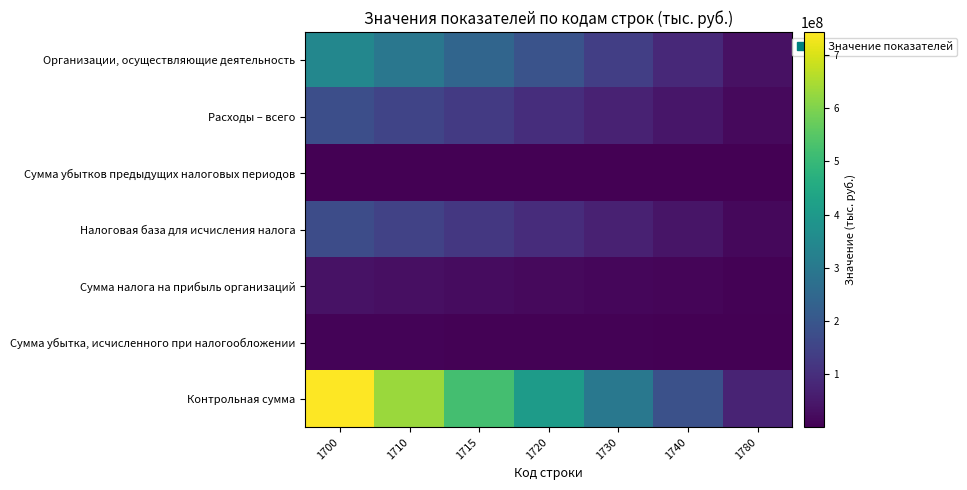

Which series changed the most between 1720 and 1730?

Контрольная сумма